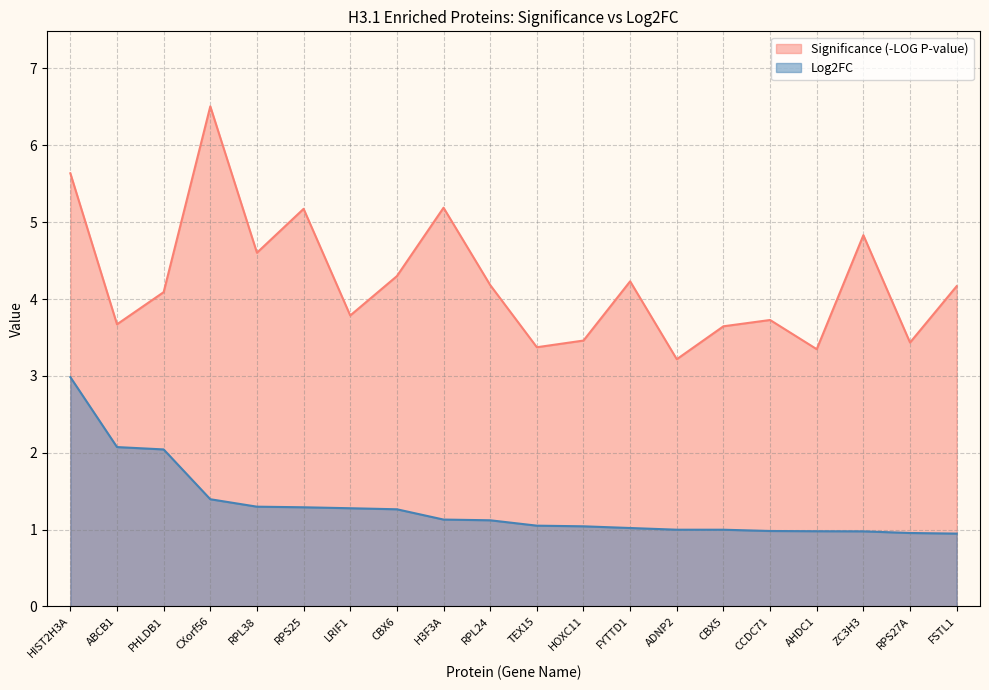

What are all the series names shown in the legend?

Significance (-LOG P-value), Log2FC